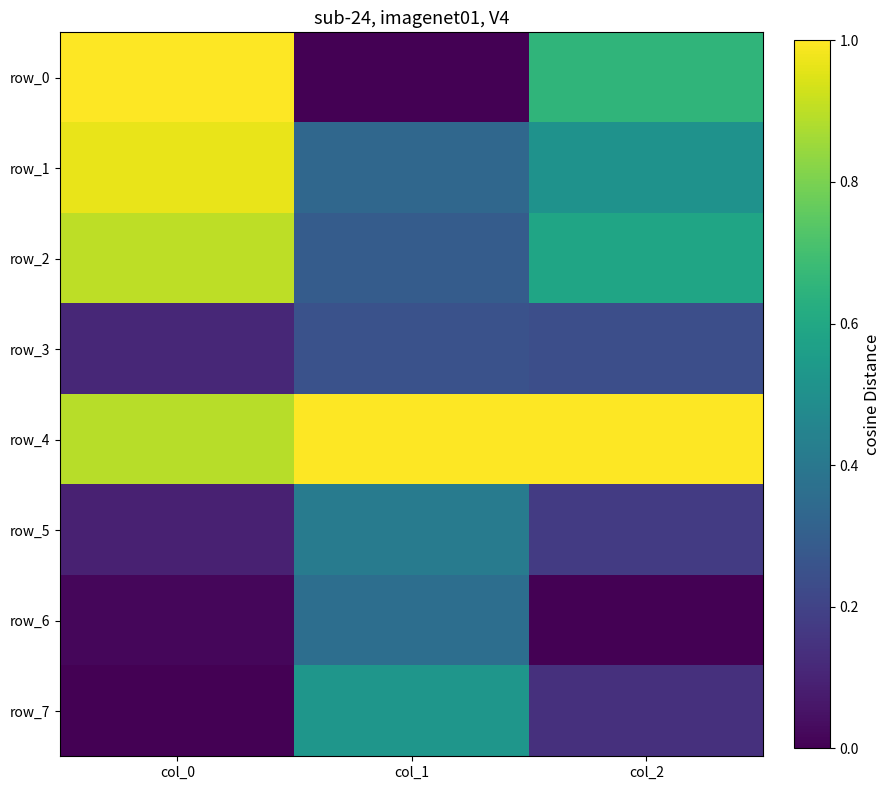

What is the maximum value for row_6?

0.4